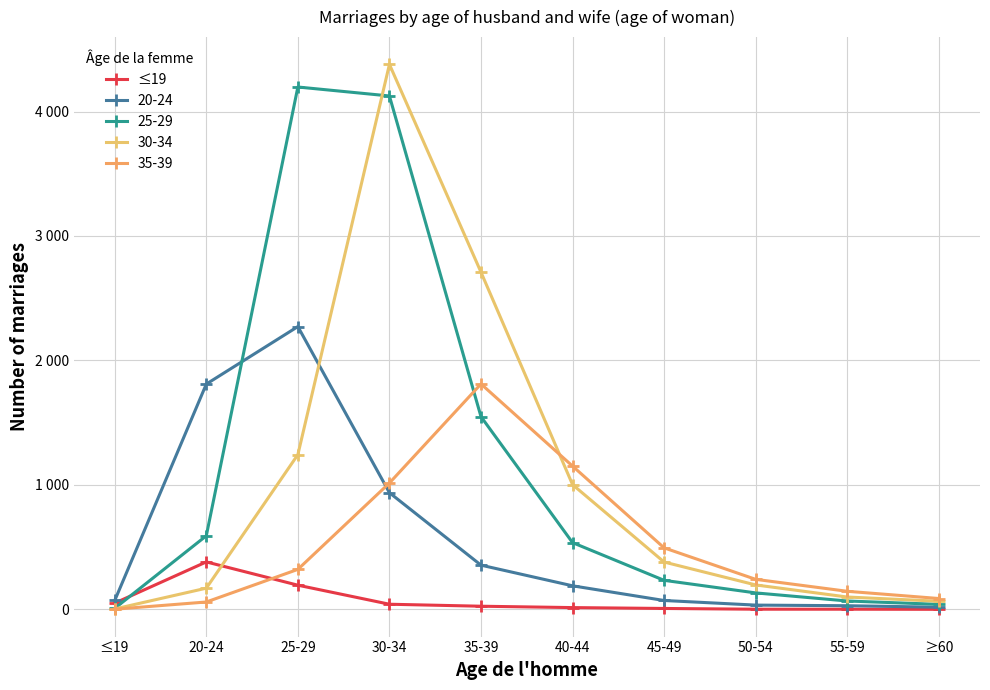

Reading left to right, transcribe all the data shown in this chart.

≤19=50	20-24=381	25-29=194	30-34=41	35-39=25	40-44=14	45-49=7	50-54=1	55-59=1	≥60=0